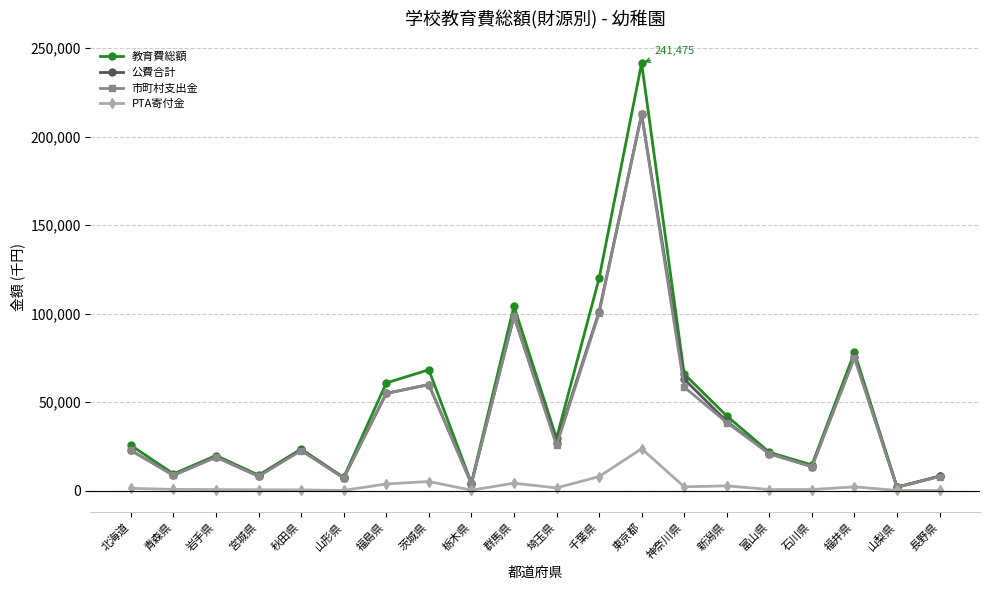

What is the sum of all 市町村支出金 values?

860719